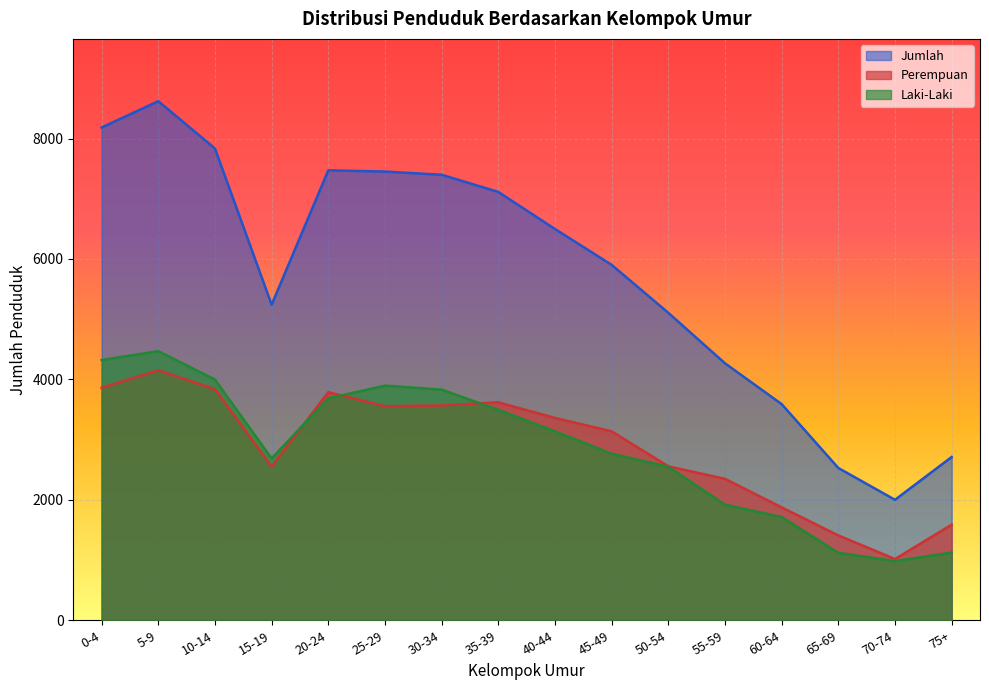

At which category does Laki-Laki reach its first local valley?

15-19